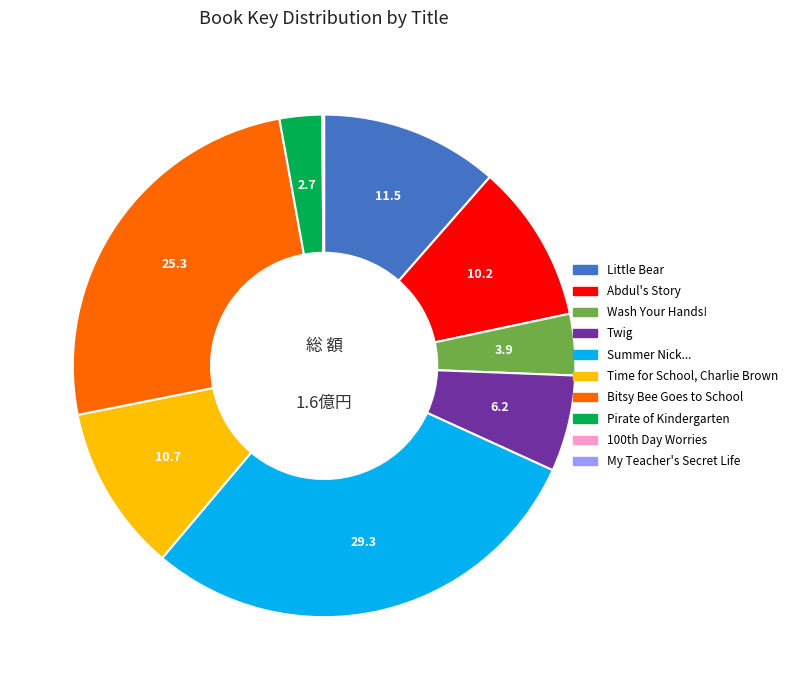

Does any single category account for the majority?

No